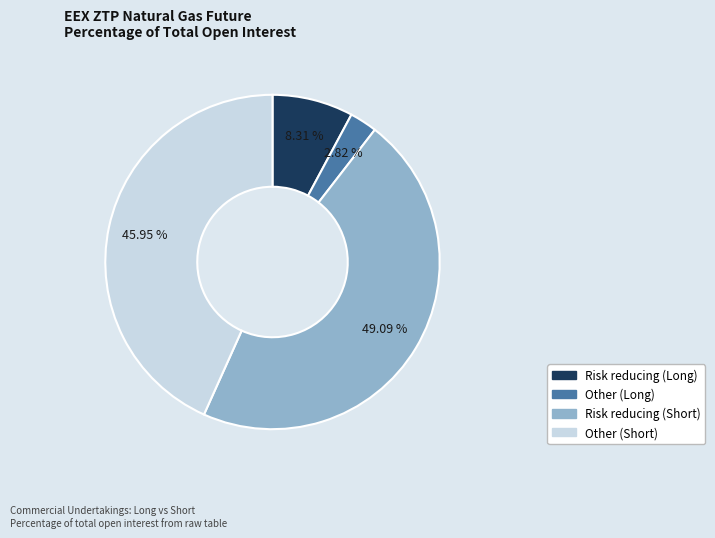

True or false: Risk reducing (Short) accounts for 60% of the total.

False